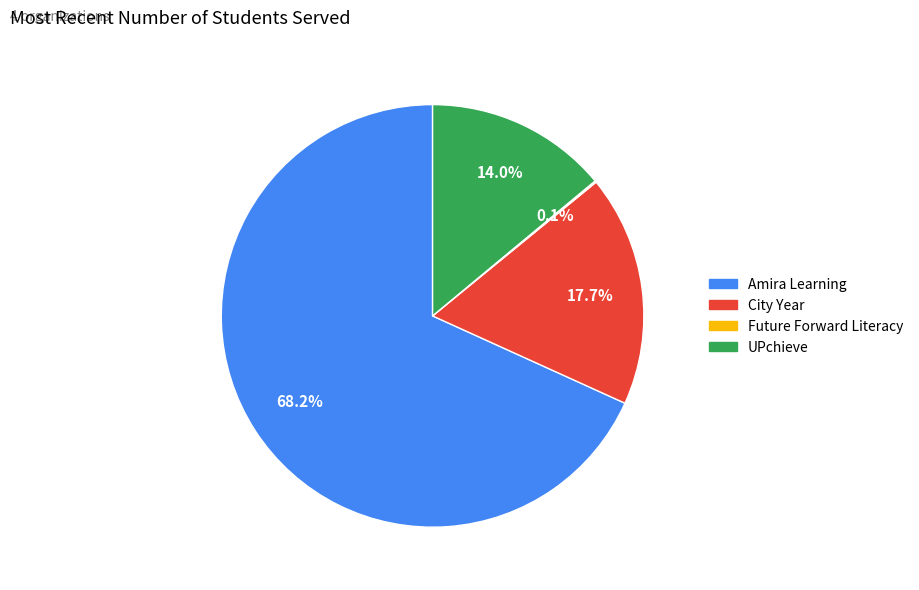

Which category has the biggest portion of the pie?

Amira Learning